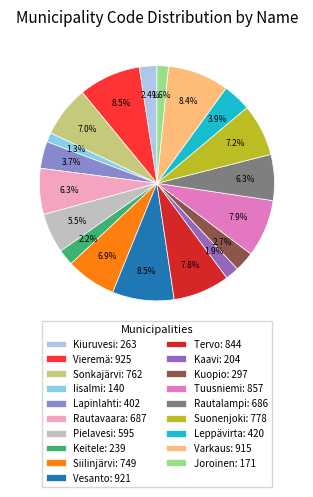

Is the sum of Rautavaara and Vesanto greater than half?

No